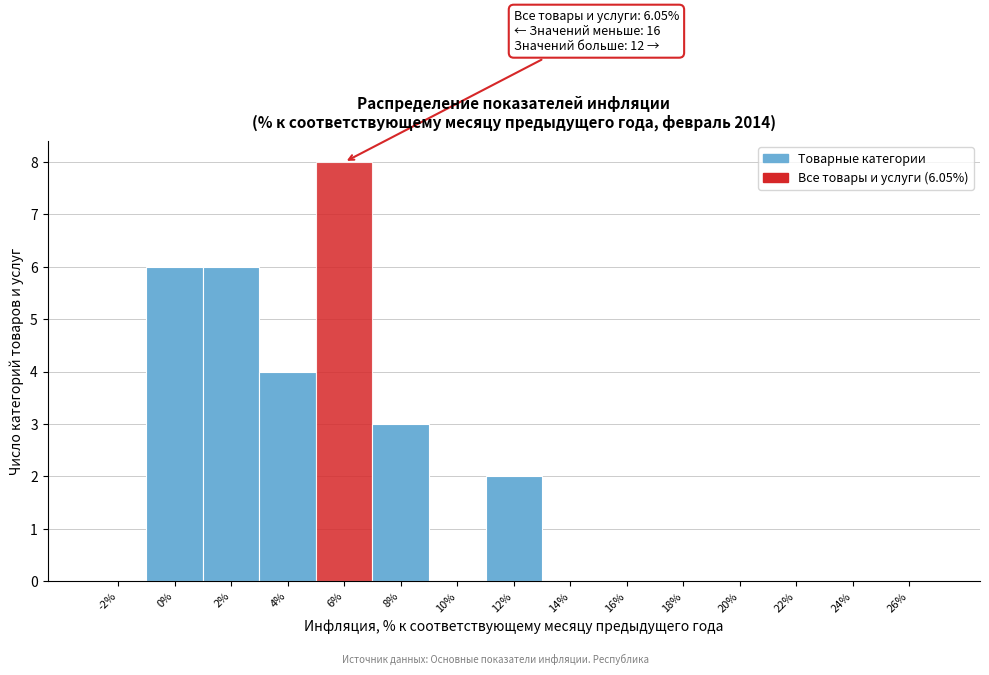

Reading left to right, what are all the values shown in this chart?

-2%=0	0%=6	2%=6	4%=4	6%=8	8%=3	10%=0	12%=2	14%=0	16%=0	18%=0	20%=0	22%=0	24%=0	26%=0